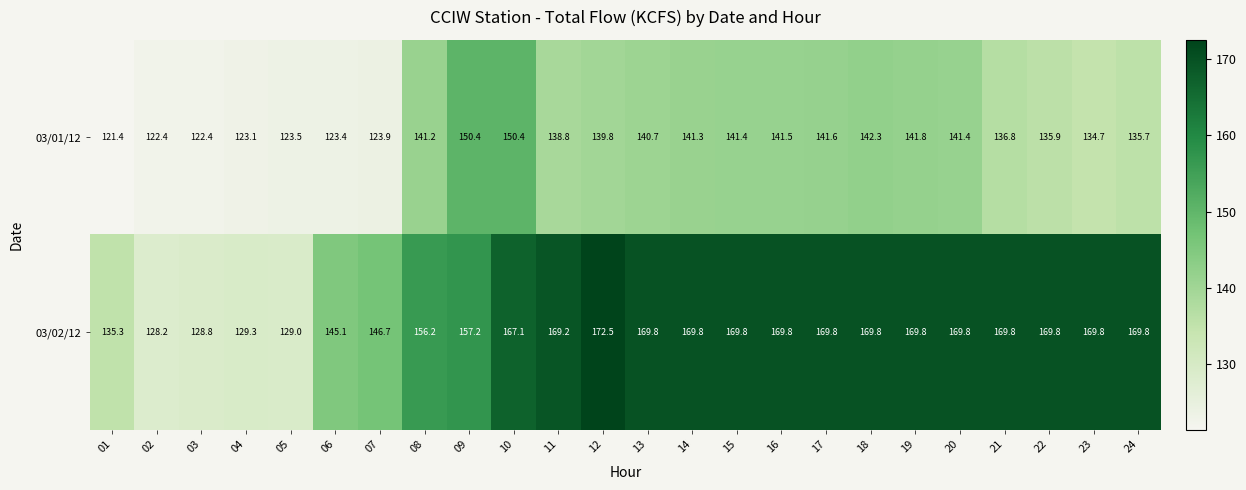

Between 02 and 07, which series saw the biggest shift?

03/02/12